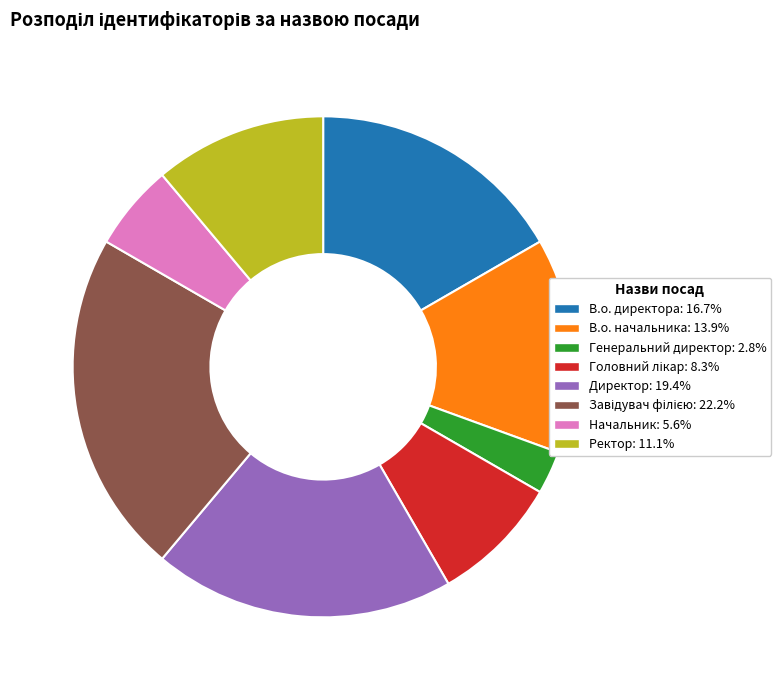

How many segments does this pie chart have?

8